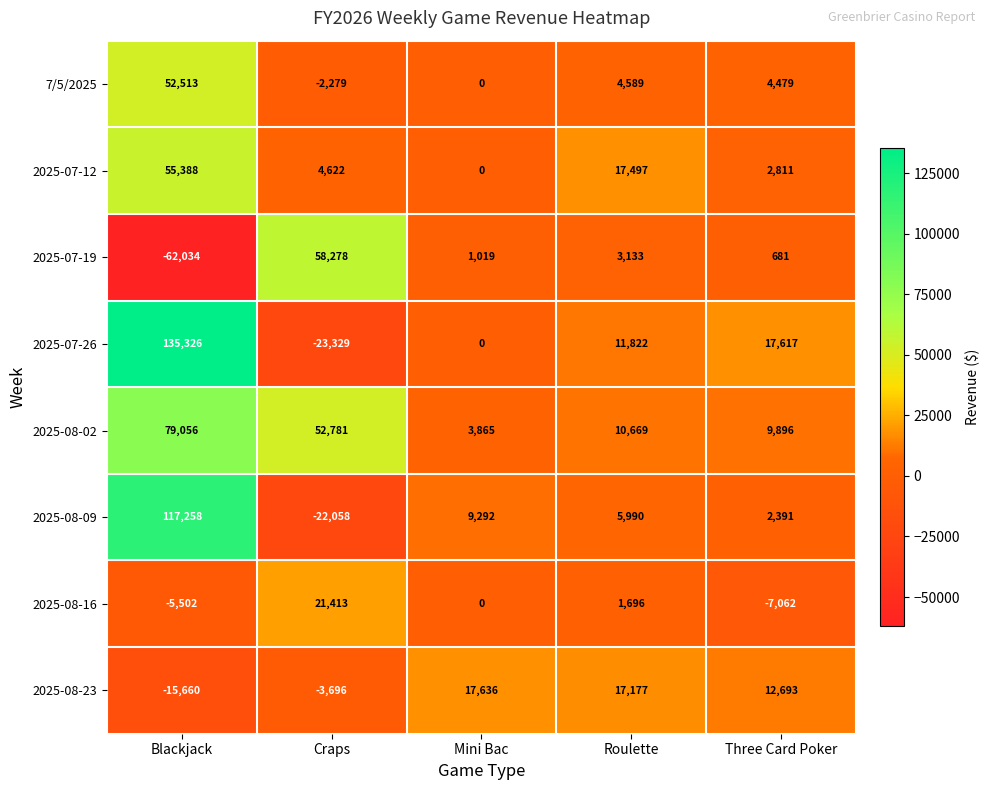

The value of 2025-08-02 at Three Card Poker is 9896. True or false?

True